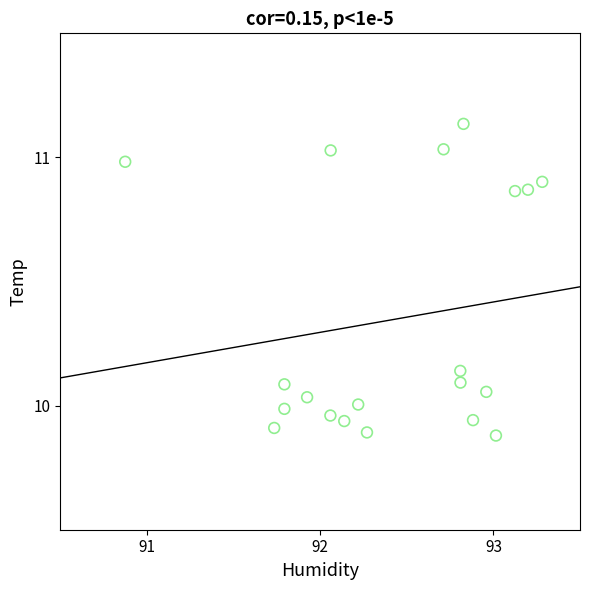

What is the range of Y values (max minus min)?

1.3